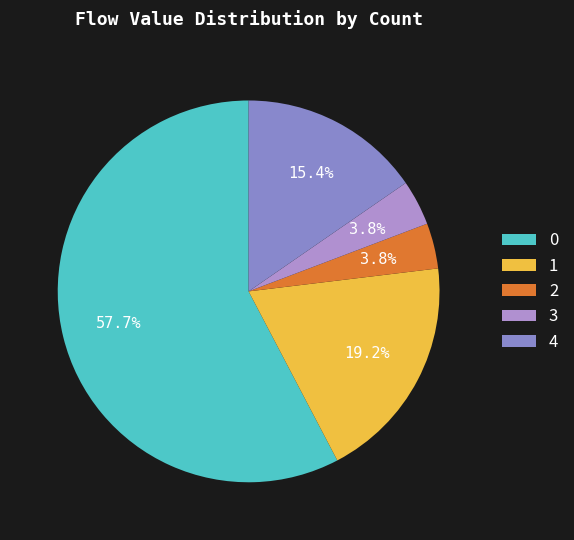

How many segments does this pie chart have?

5